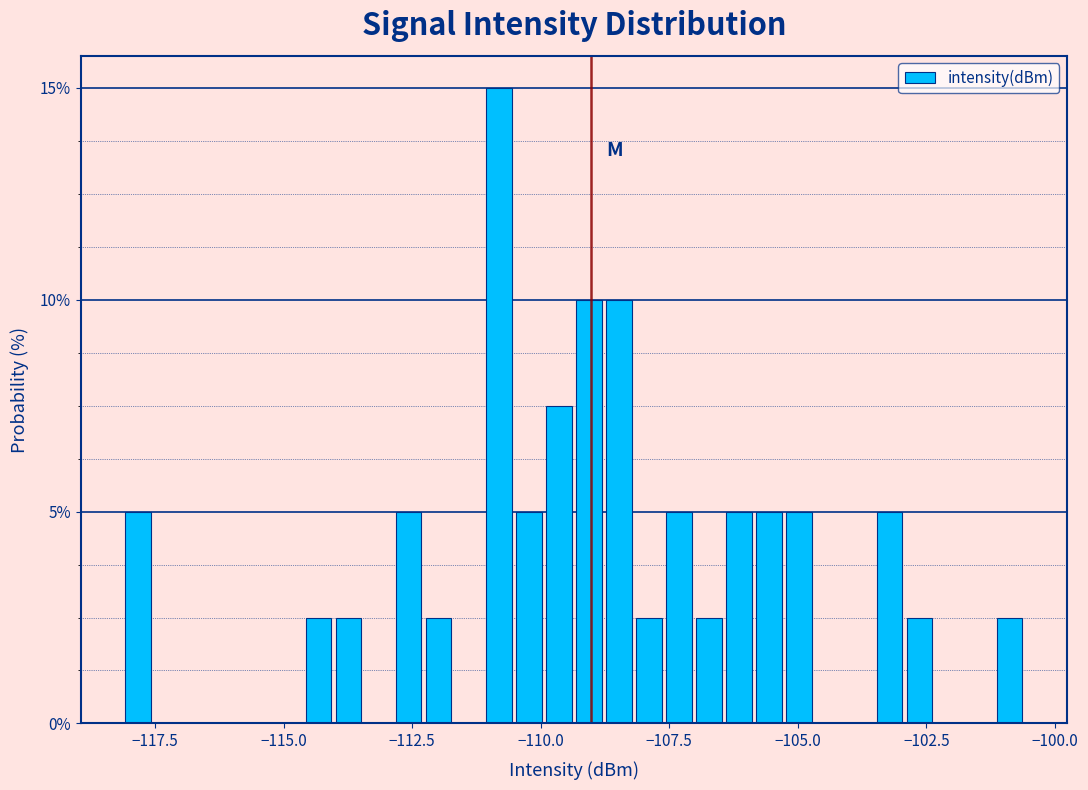

Around what value on the x-axis is the tallest bar? Give the approximate position of its centre, as read against the axis.

-111.0